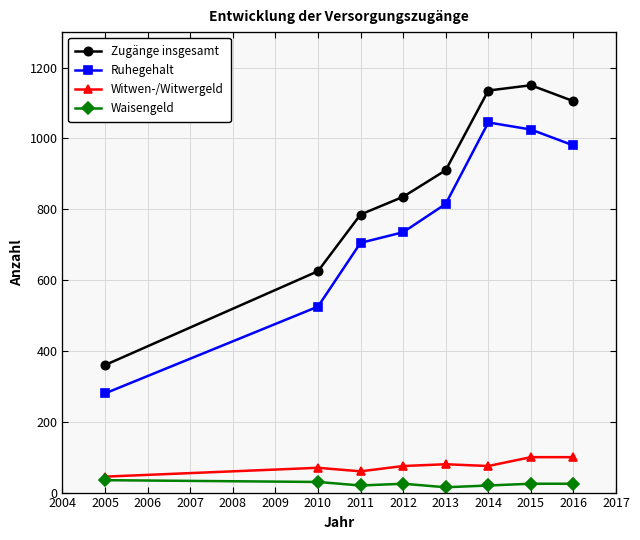

True or false: Ruhegehalt and Witwen-/Witwergeld cross at least once.

False